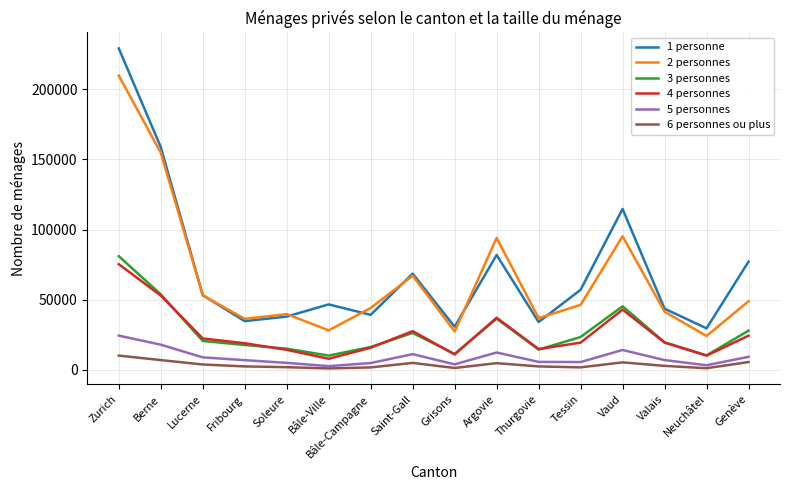

The value of 1 personne at Bâle-Campagne is 63720. True or false?

False